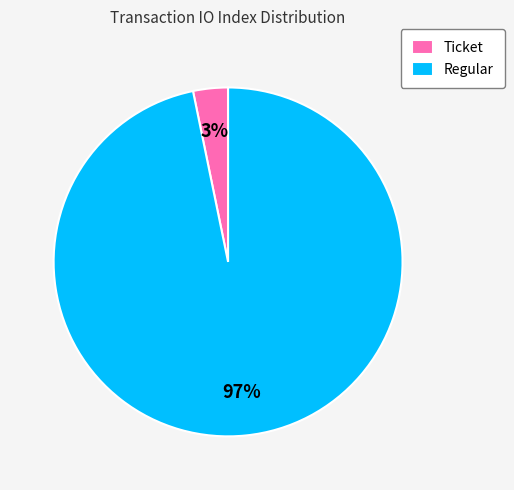

To the nearest percent, what percentage of the pie is Regular?

97%